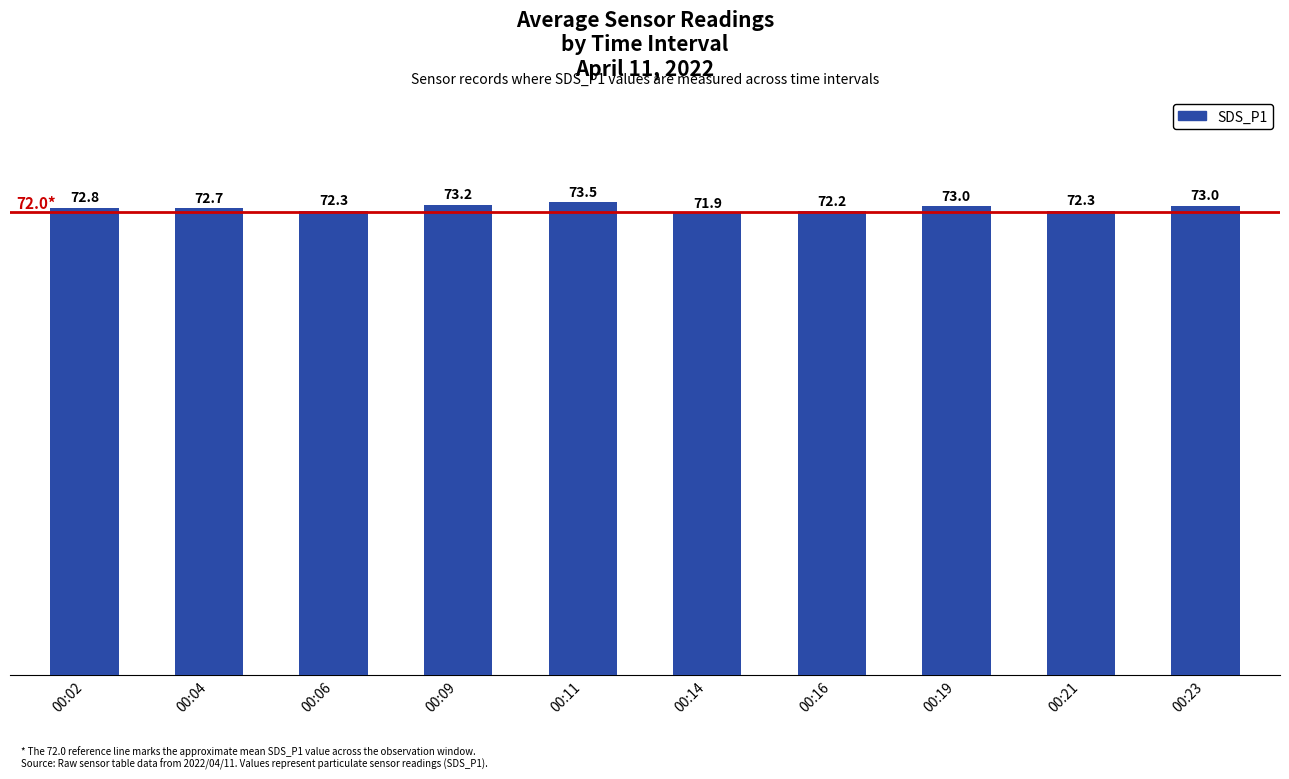

What is the value of the 1st bar from the left?

72.8